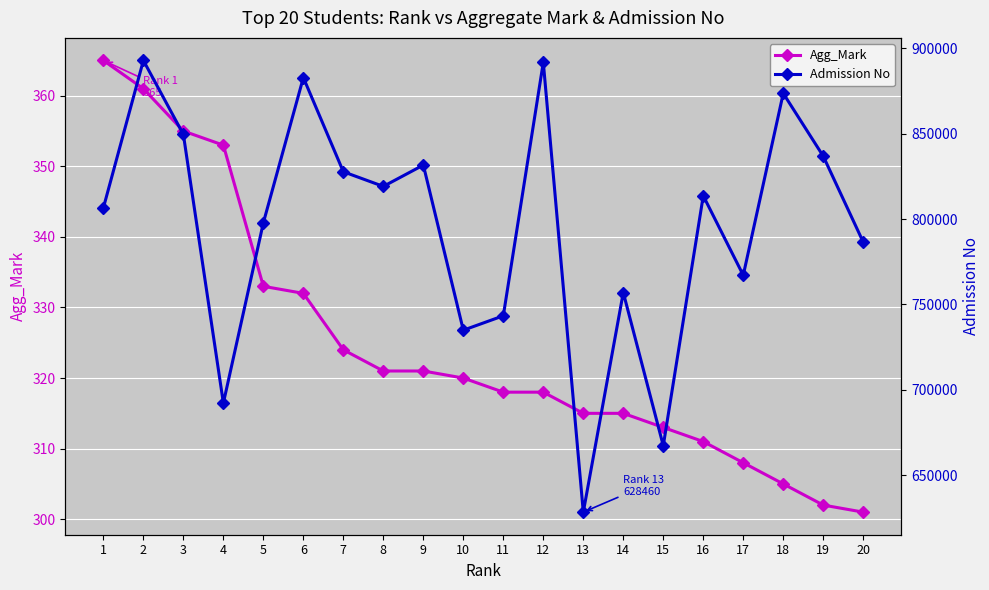

Reading left to right, transcribe all the data shown in this chart.

Agg_Mark: 365	361	355	353	333	332	324	321	321	320	318	318	315	315	313	311	308	305	302	301
Admission No: 806580	892797	849502	692305	797831	882776	827673	819098	831581	734947	743374	891728	628460	756982	667355	813595	767110	873551	836795	786506